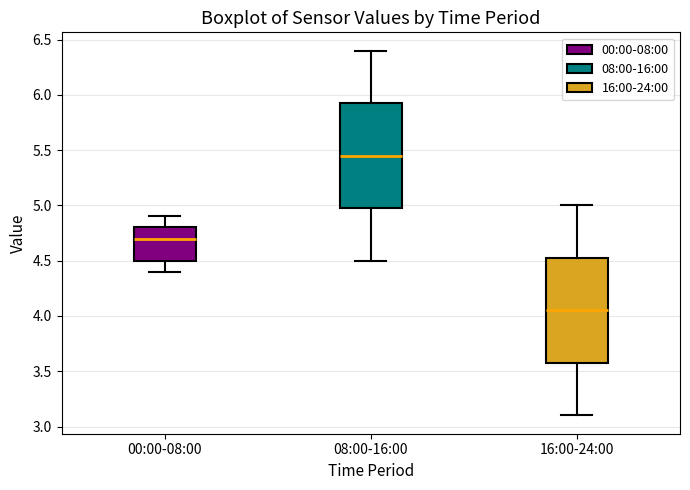

Reading left to right, read every box against the y-axis: the position of its median line, the range the box covers, and the ends of its whiskers. The values are not printed on the chart, so give them approximately, as read against the axis.

00:00-08:00: median 4.70, box 4.50 to 4.80, whiskers 4.40 to 4.90
08:00-16:00: median 5.45, box 5.00 to 5.95, whiskers 4.50 to 6.40
16:00-24:00: median 4.05, box 3.60 to 4.55, whiskers 3.10 to 5.00